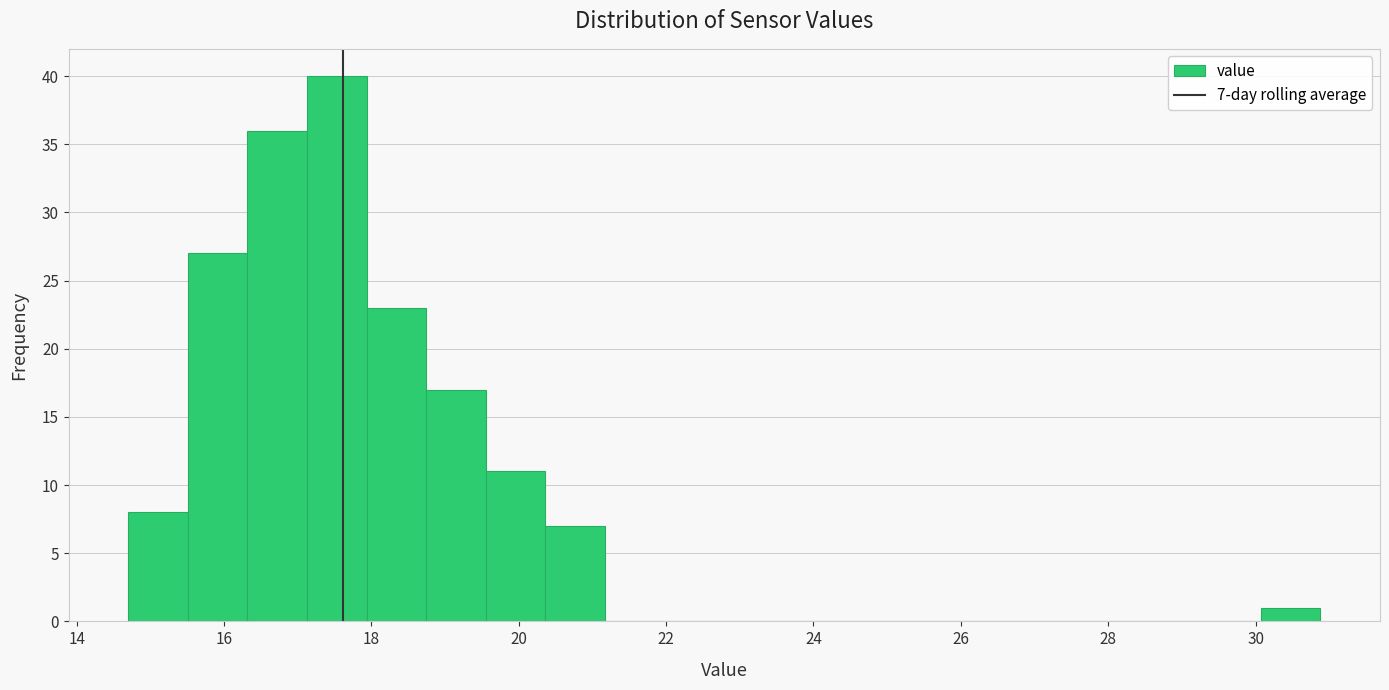

Over which range of the x-axis is the bar tallest?

17.2 to 18.0